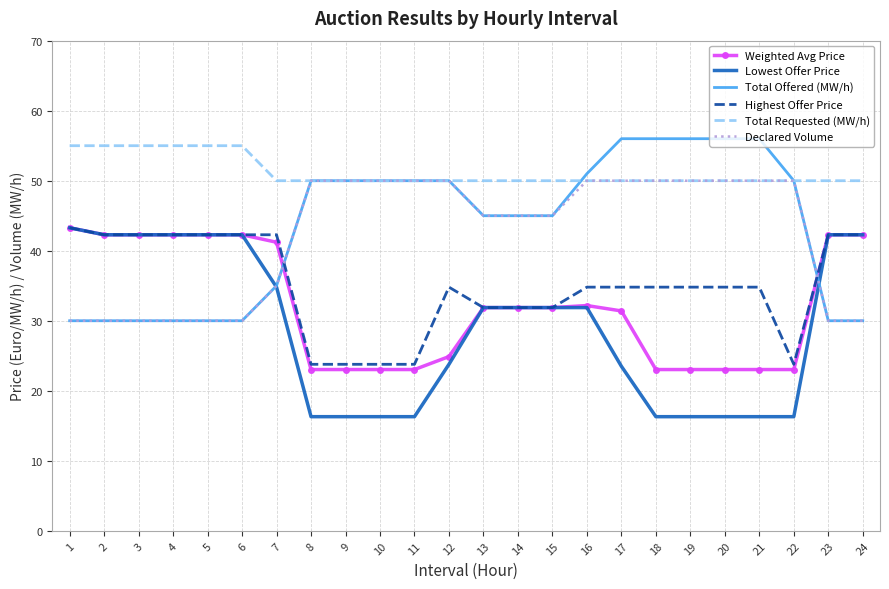

True or false: Total Requested (MW/h) and Total Offered (MW/h) intersect in this chart.

True